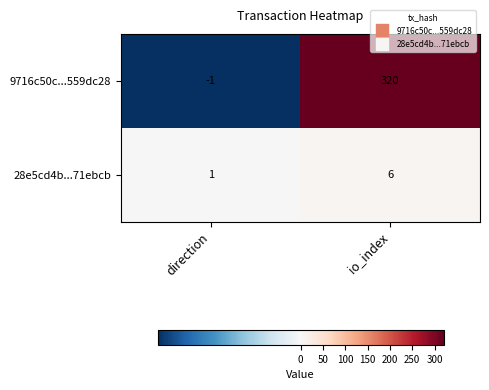

Between direction and io_index, which series saw the biggest shift?

9716c50c...559dc28